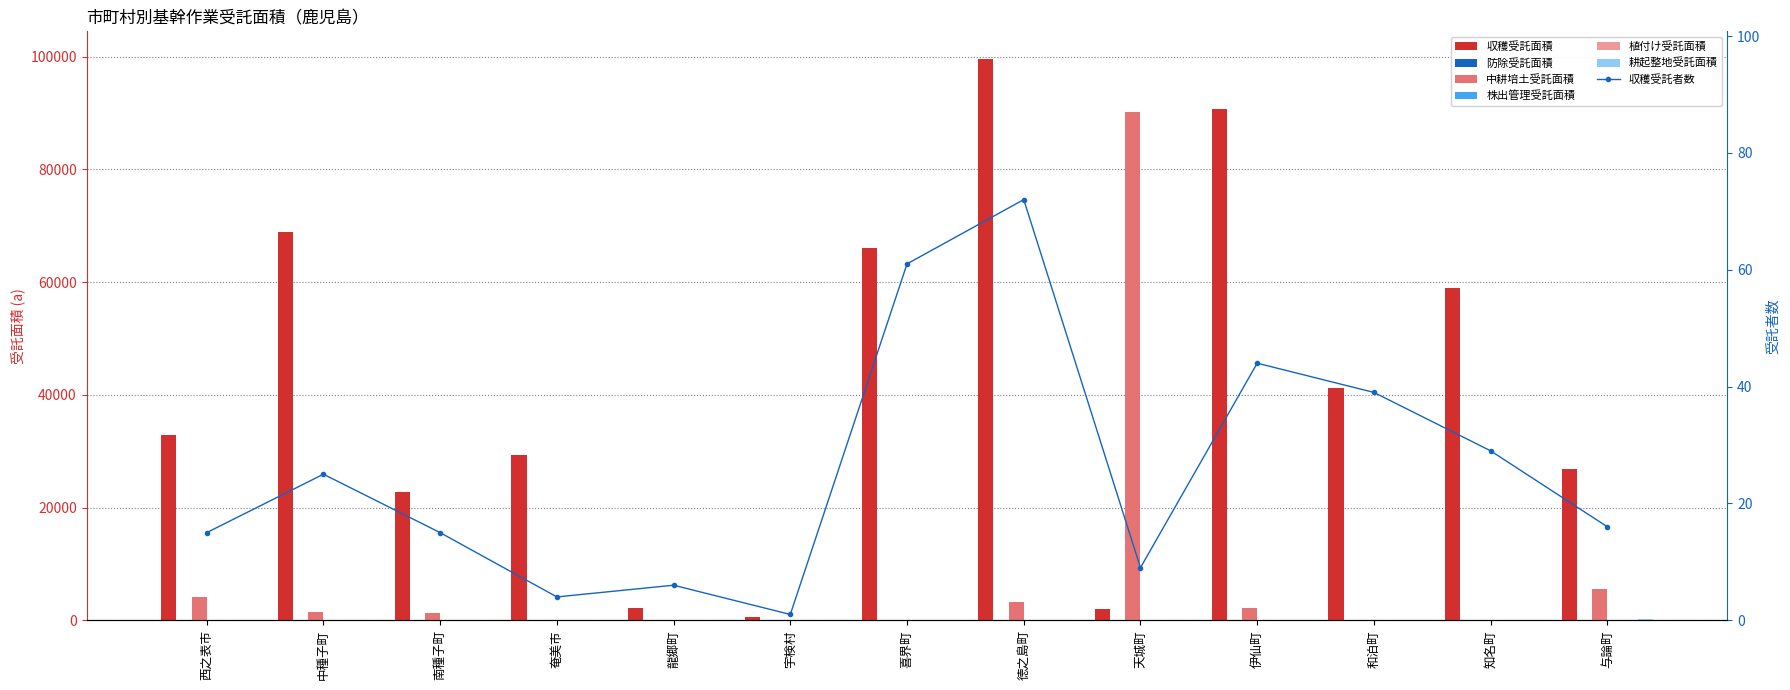

The value of 耕起整地受託面積 at 中種子町 is 0.0. True or false?

True